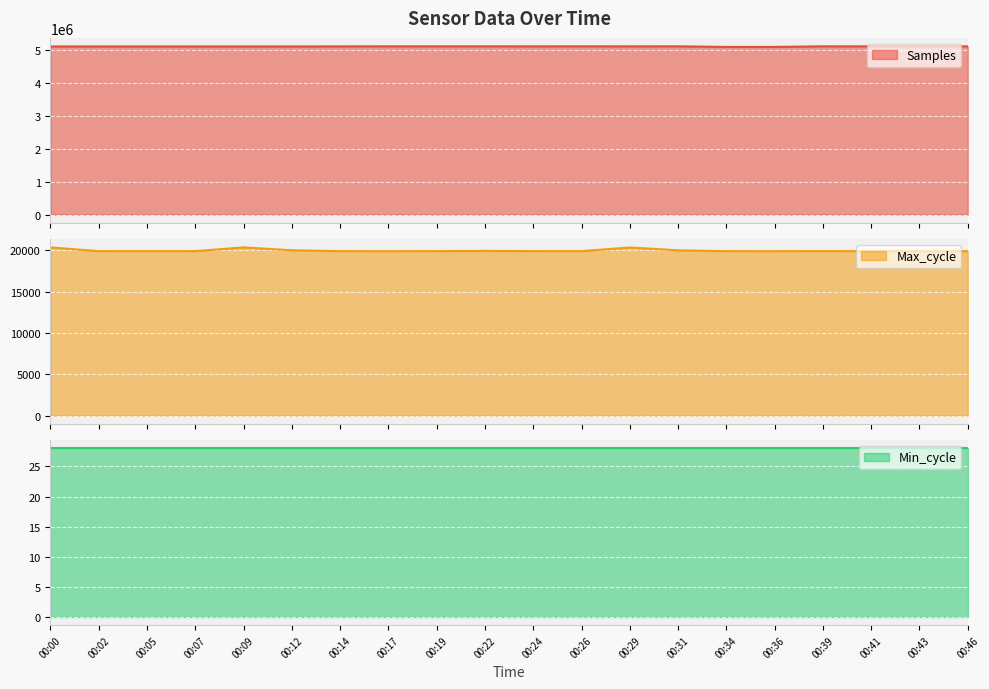

True or false: Max_cycle and Samples cross at least once.

False